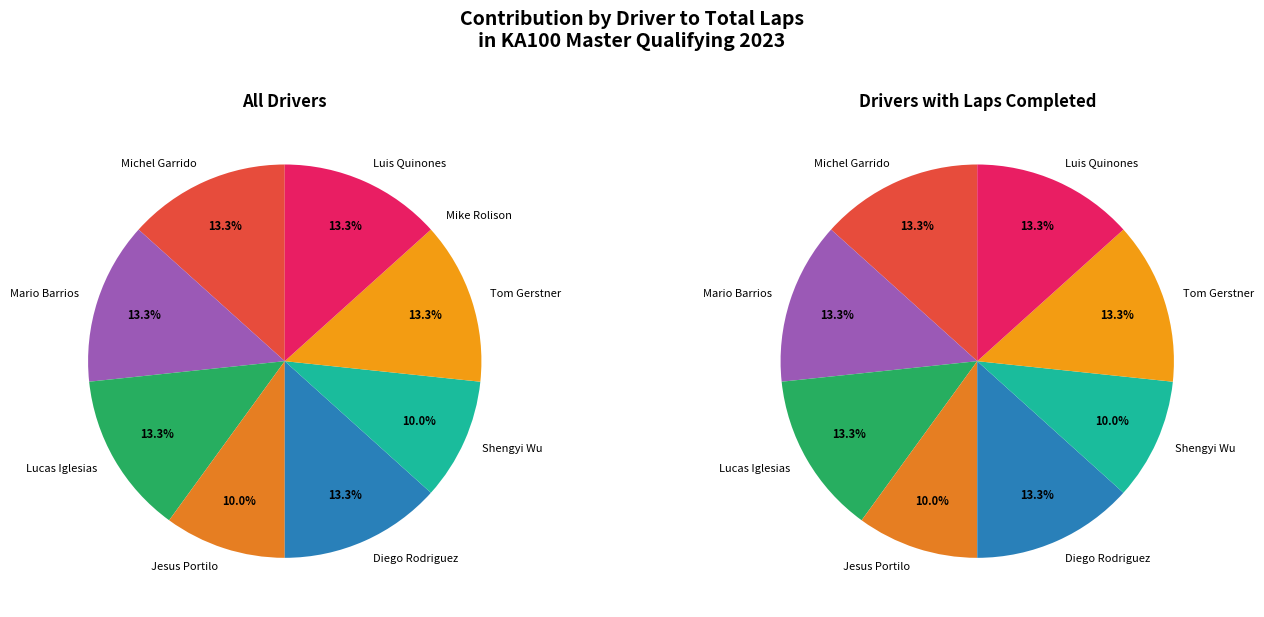

What is the change in value from Jesus Portilo to Luis Quinones?

+1